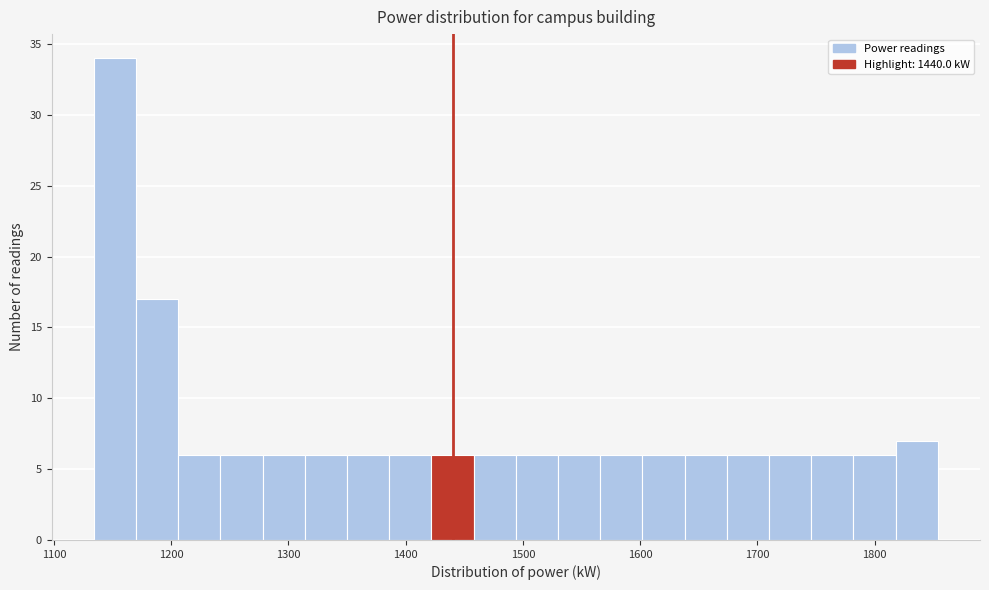

Read against the x-axis, roughly where is the centre of the tallest bar?

1150